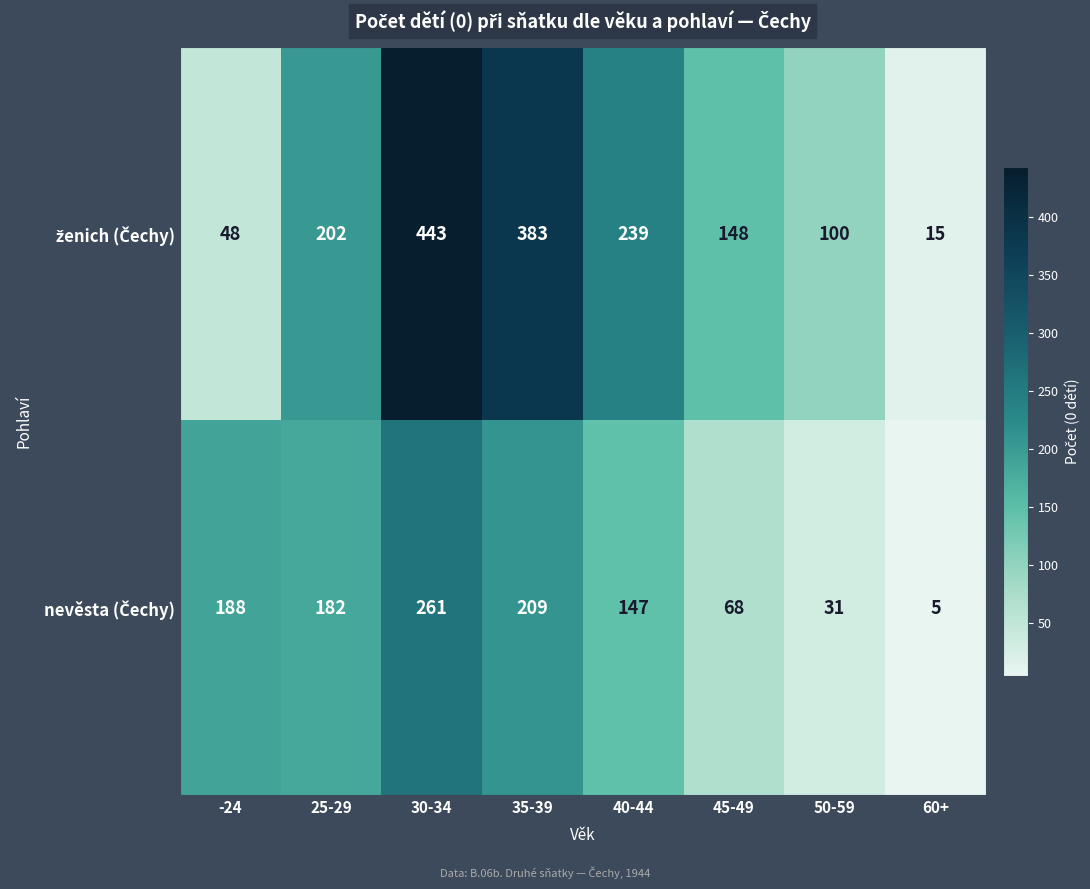

What is the spread (max minus min) of values at 35-39?

174